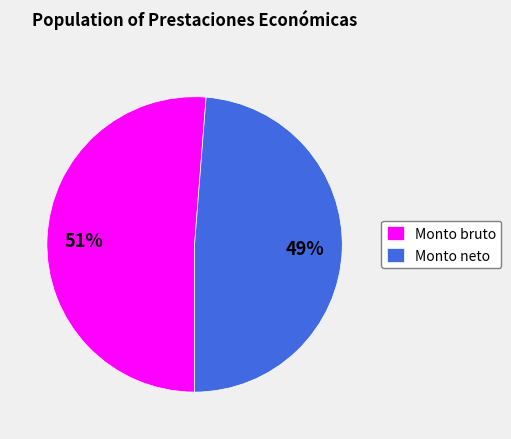

Does any single category account for the majority?

Yes